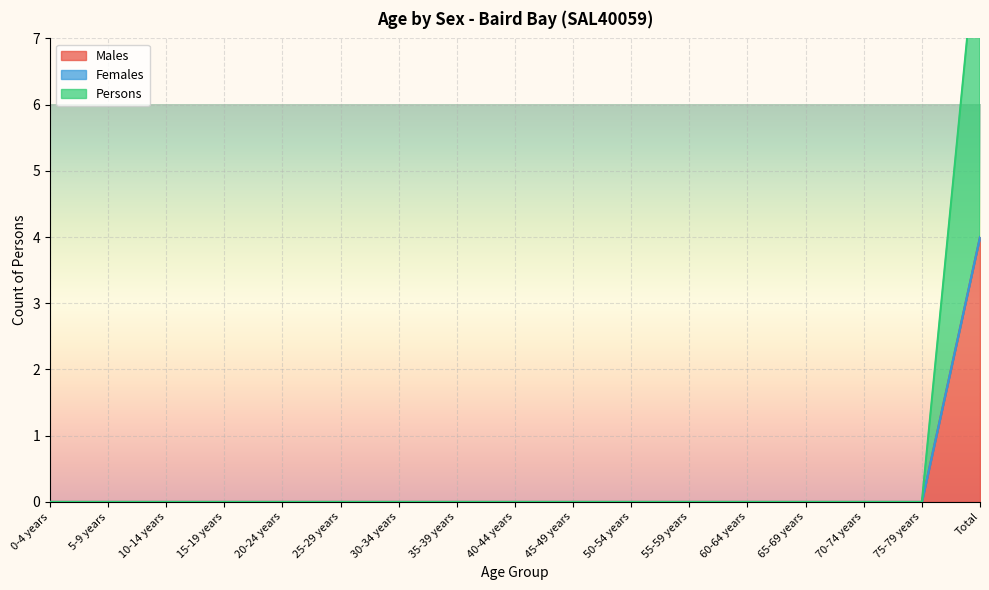

Count the Males values in the range 0 to 1.

16